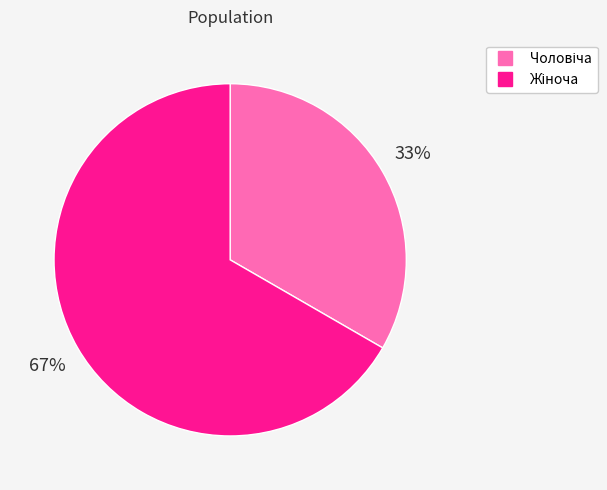

To the nearest percent, what is the average slice percentage?

50%